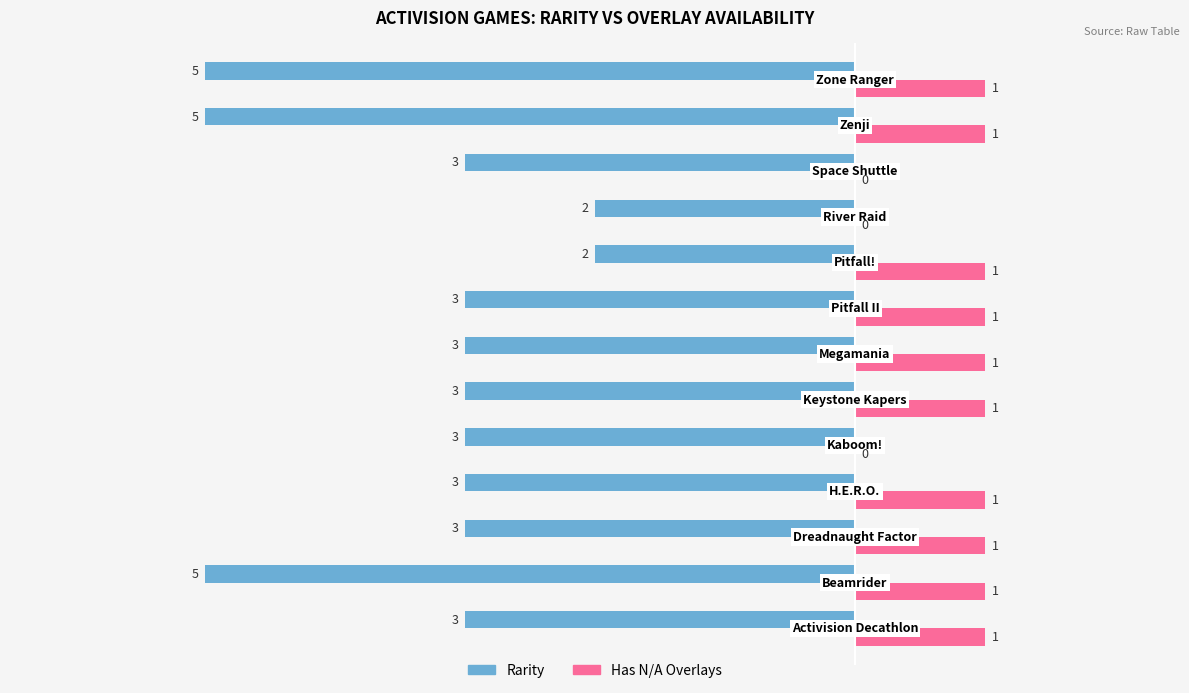

What is the highest value of the Rarity series?

-2